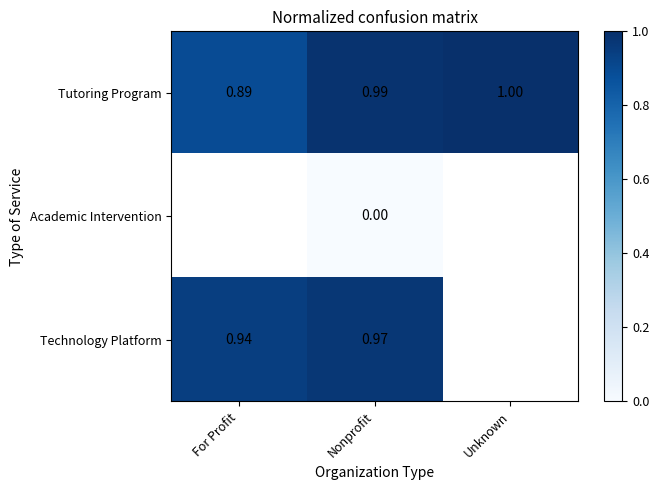

At which label does Tutoring Program reach its peak?

Unknown